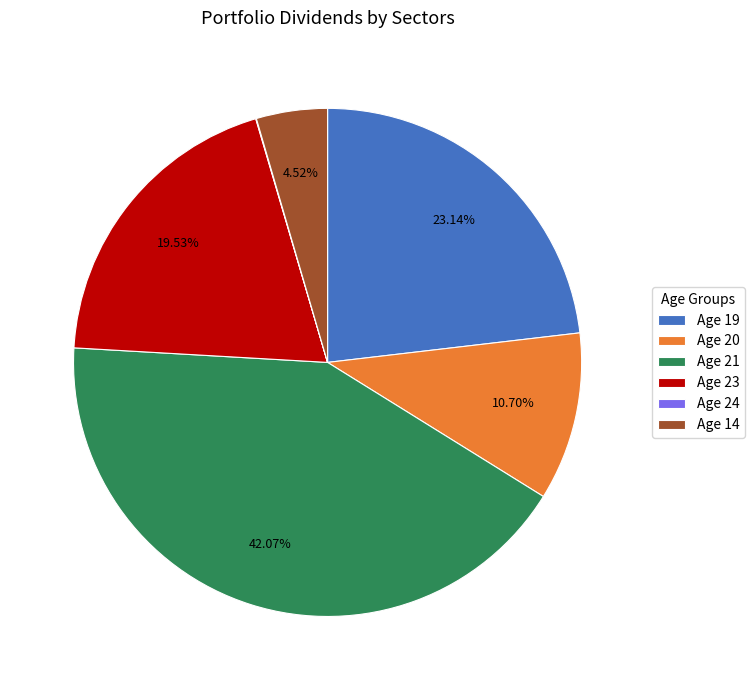

Approximately how many times larger is the value at Age 19 compared to Age 23?

1.2